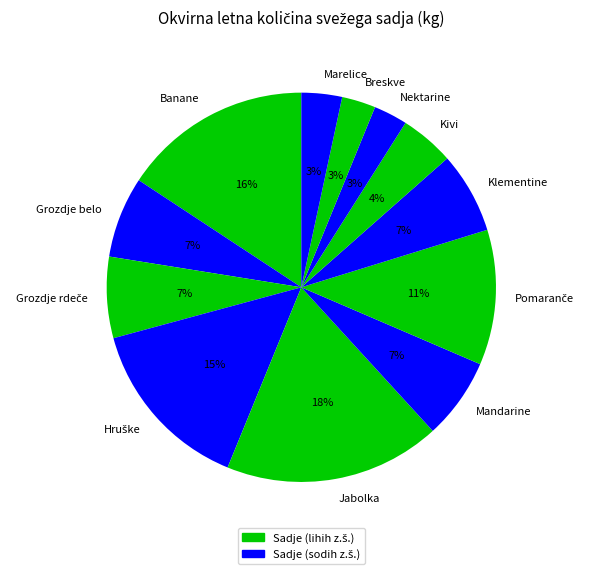

Which has a higher value, Kivi or Breskve?

Kivi